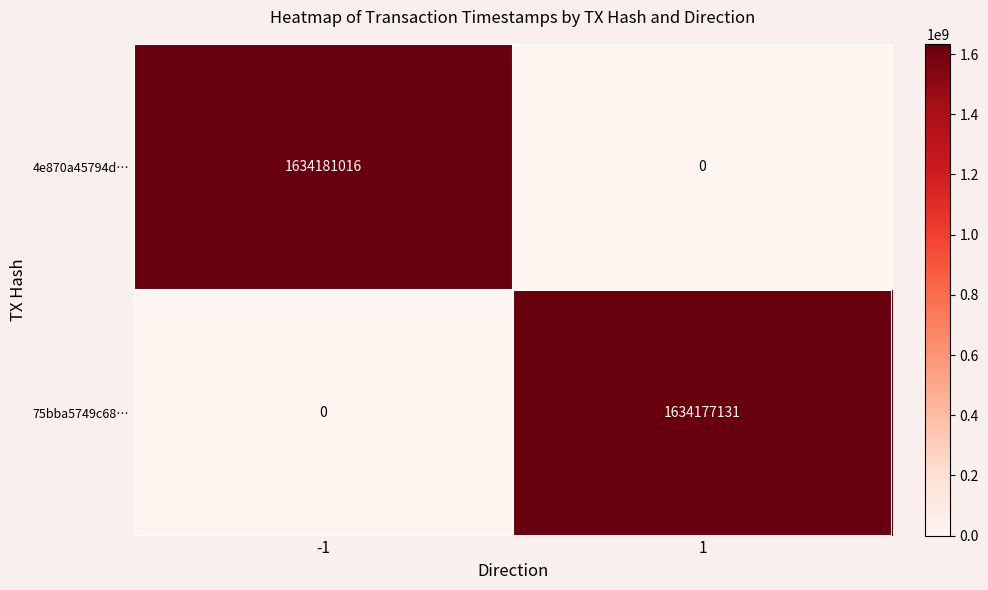

What is the maximum value shown in the chart?

1634181016